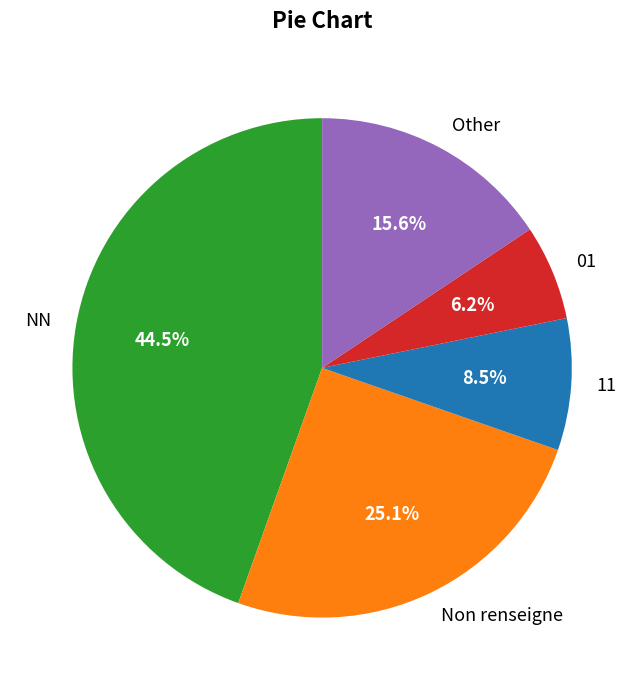

Count the number of slices in the pie.

5